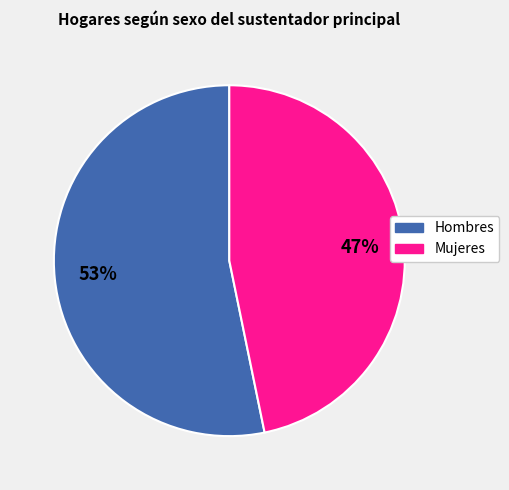

To the nearest percent, what is the average slice percentage?

50%